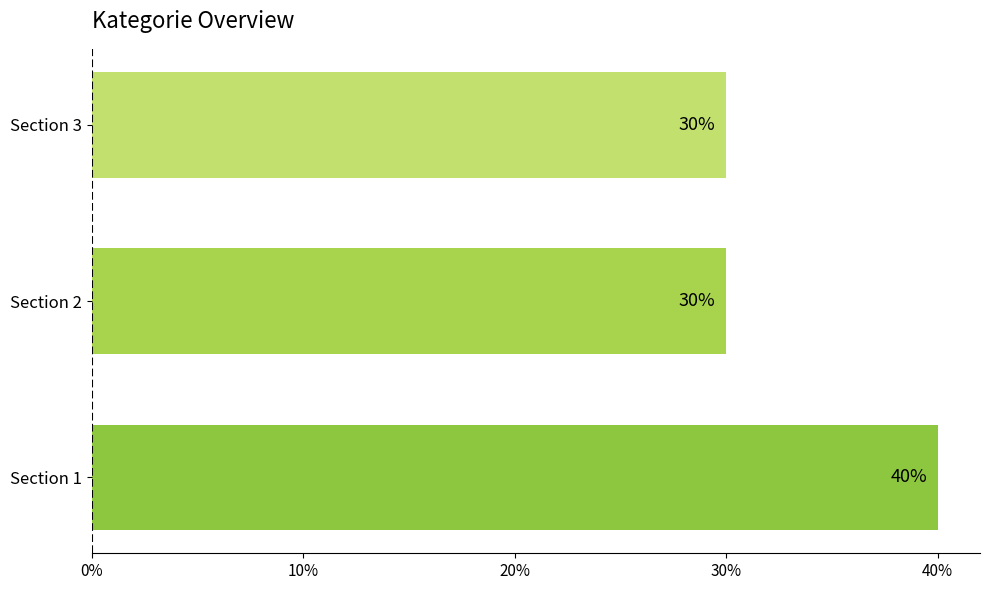

What is the difference between the maximum and minimum values?

10